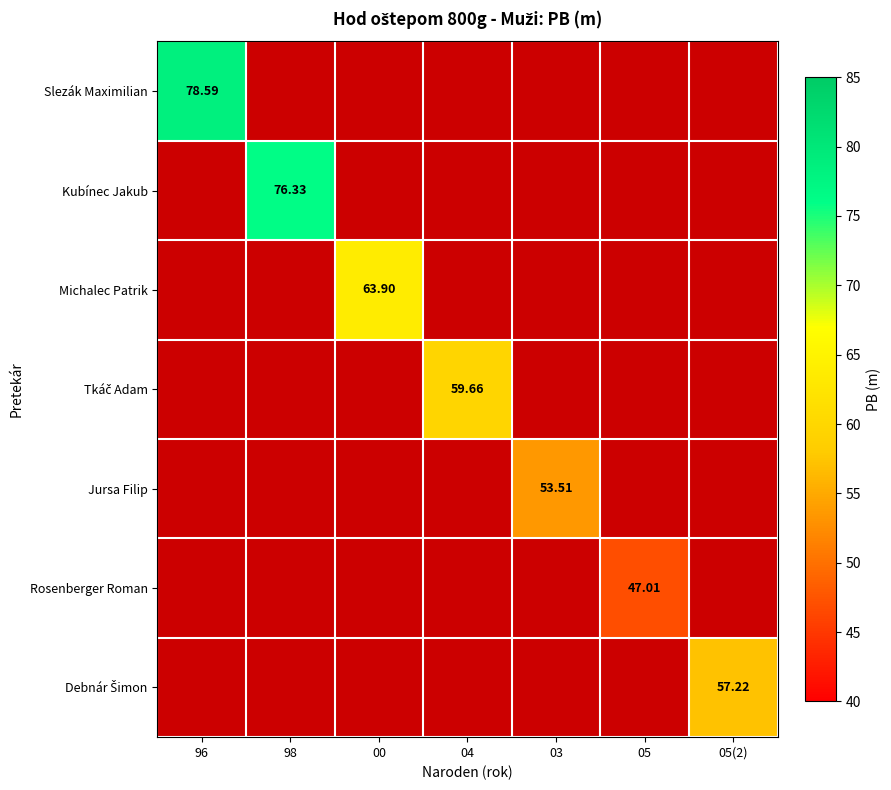

Count the number of data series in this chart.

7